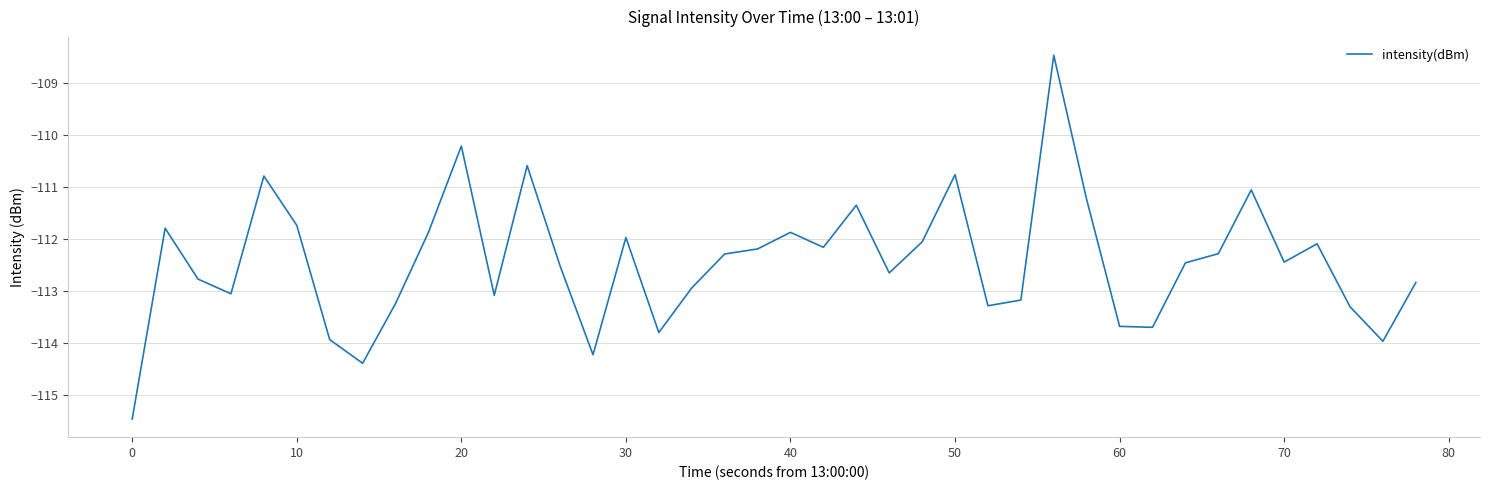

How many lines are shown in the chart?

1